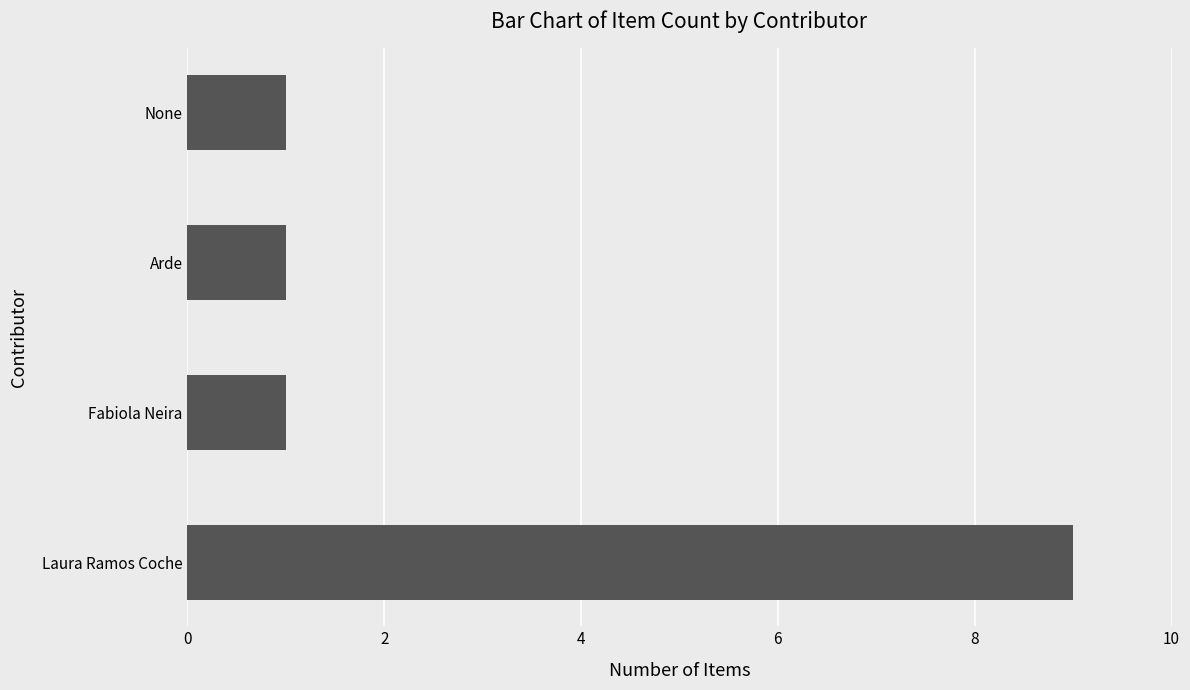

Does the chart contain stacked bars?

No